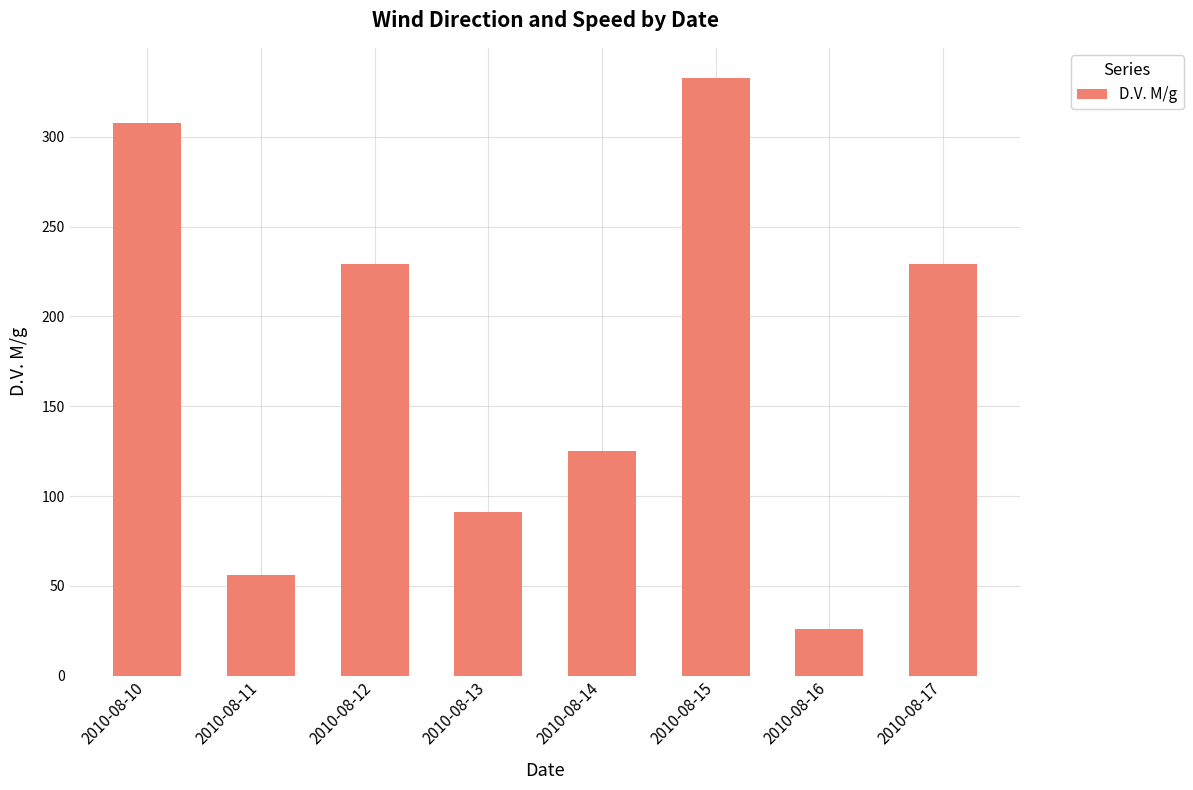

What is the difference between the values at 2010-08-12 and 2010-08-15?

104